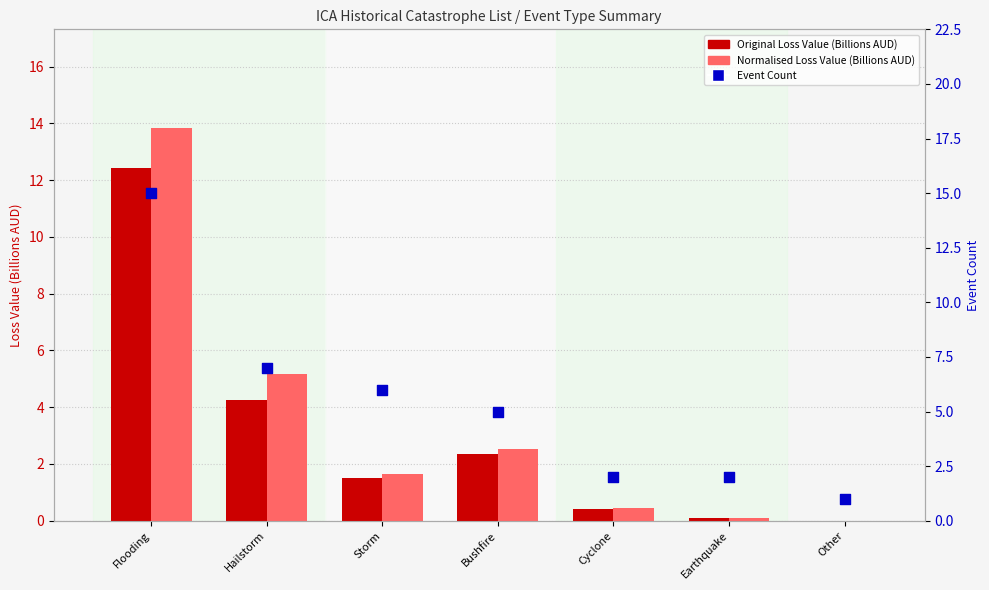

Which series has the largest total across all categories?

Event Count